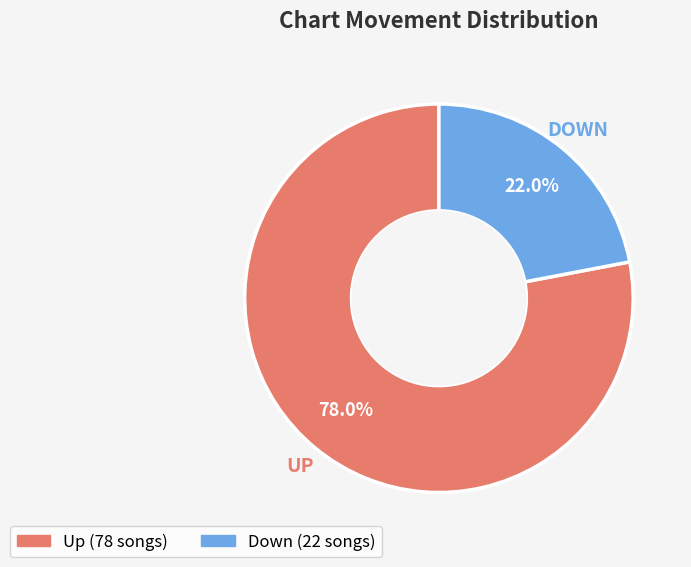

Is there a majority slice in this chart?

Yes